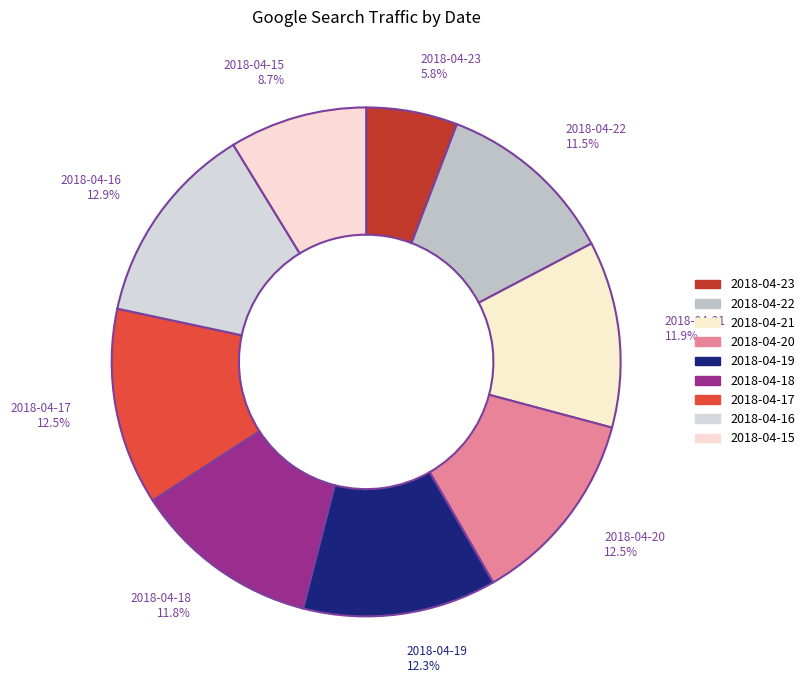

Count the number of slices in the pie.

9